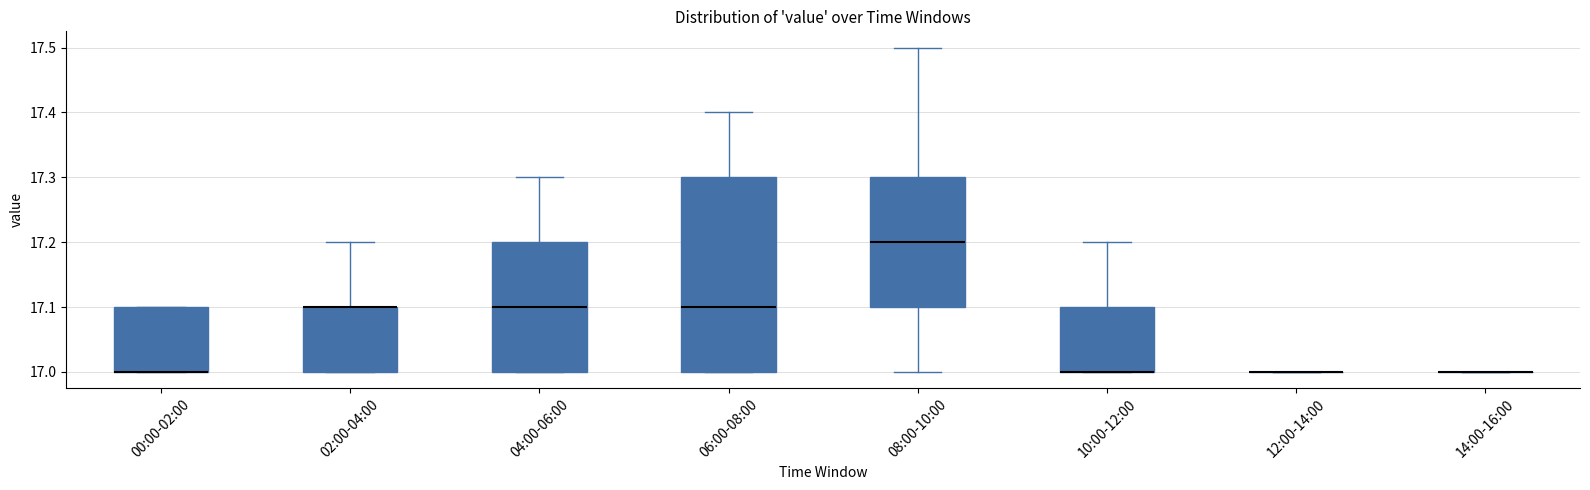

Which box is the tallest, from its lower edge to its upper edge?

06:00-08:00